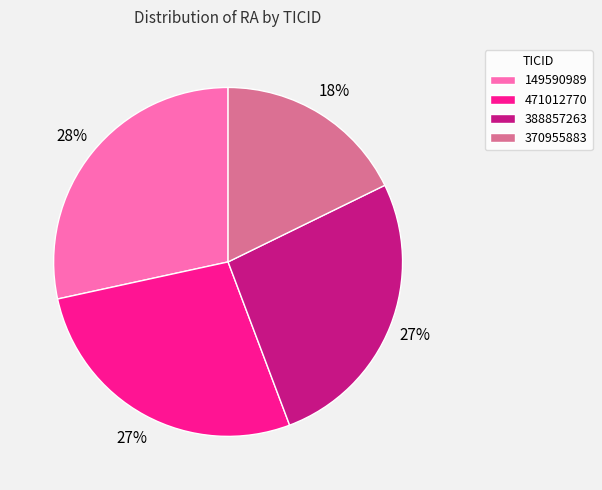

Is 370955883 the majority of the pie?

No